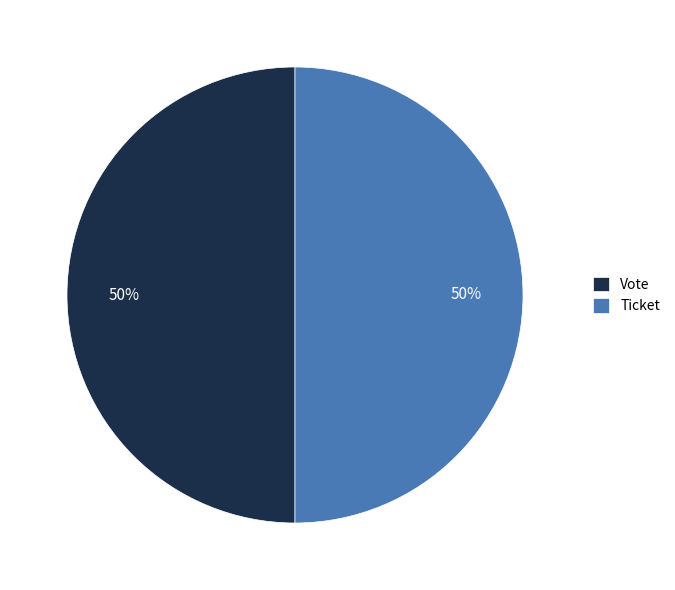

The Vote slice represents 50% of the pie. True or false?

True